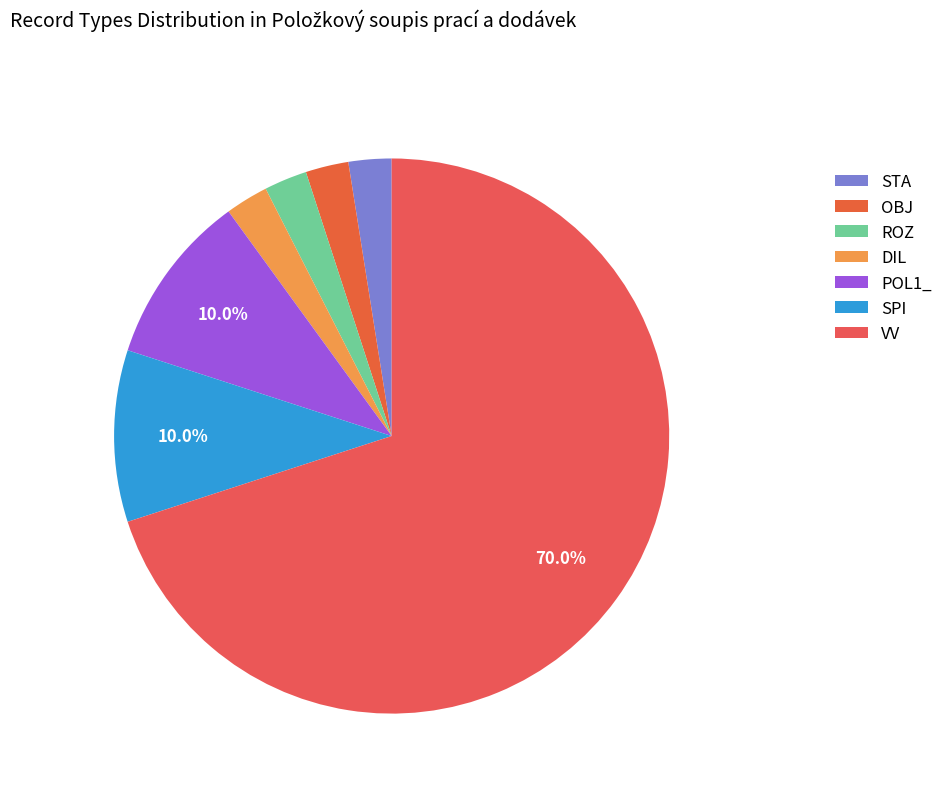

Rank the categories by value from highest to lowest.

VV, POL1_, SPI, STA, OBJ, ROZ, DIL